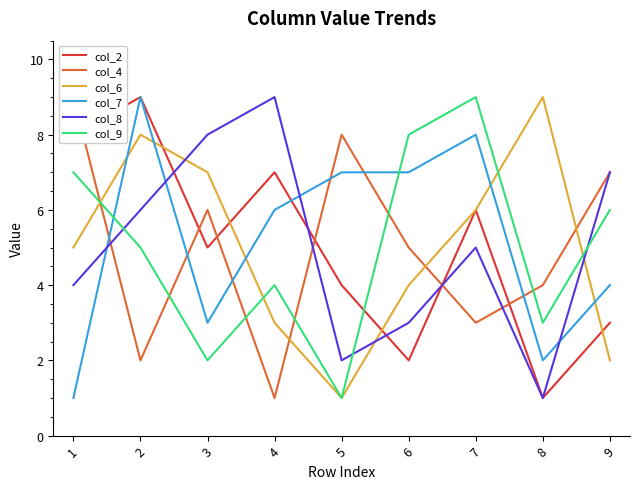

List the series in order of their peak value, highest first.

col_2, col_4, col_6, col_7, col_8, col_9